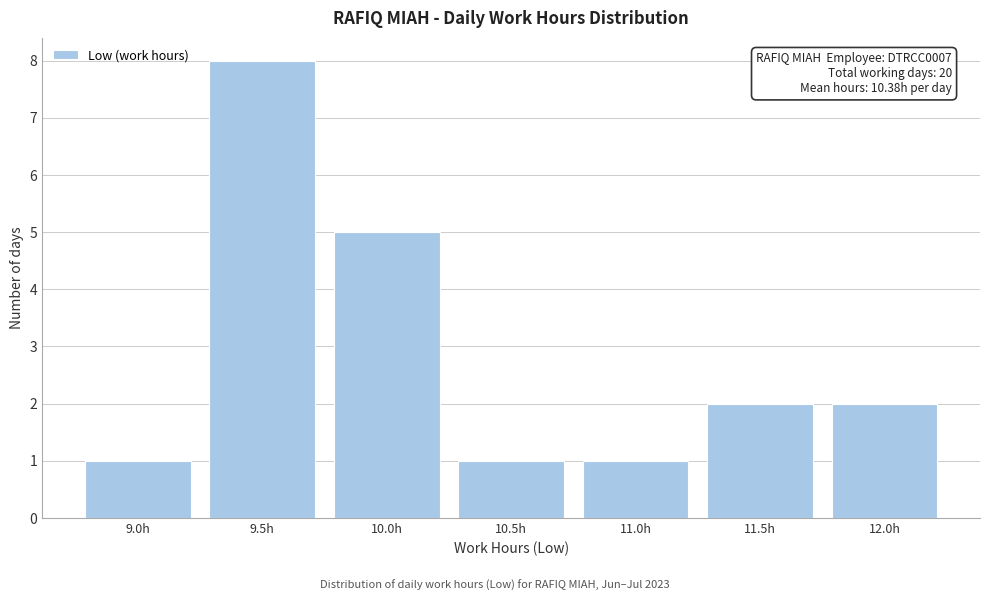

Reading left to right, extract all data points from this chart.

9.0h=1	9.5h=8	10.0h=5	10.5h=1	11.0h=1	11.5h=2	12.0h=2